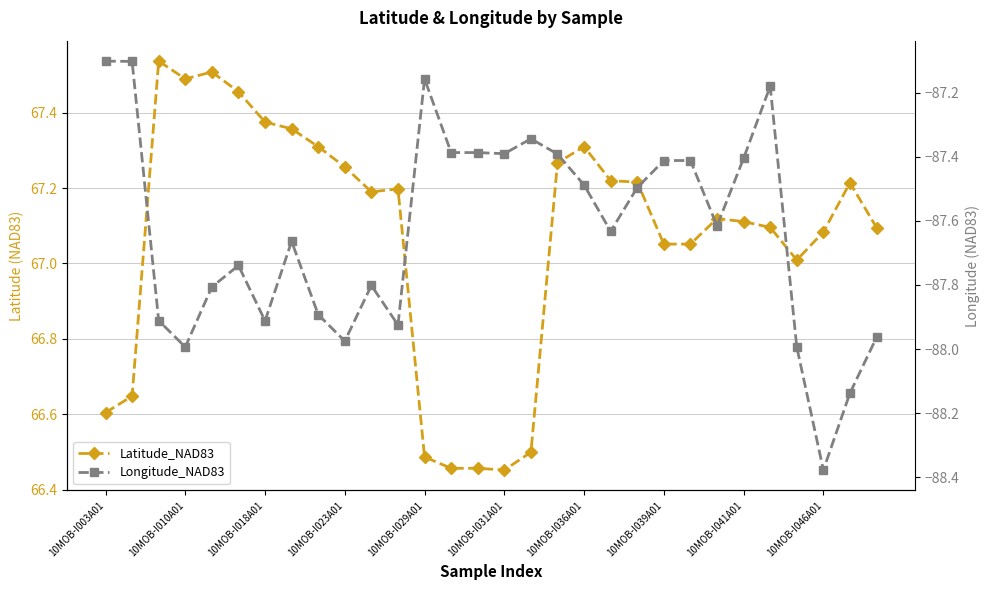

True or false: Longitude_NAD83 and Latitude_NAD83 cross at least once.

False